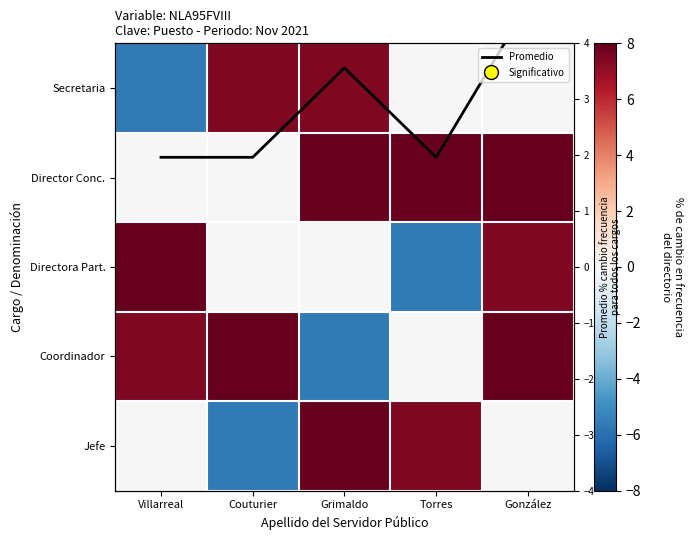

Rank the categories by Director Conc. value from lowest to highest.

Villarreal, Couturier, Grimaldo, Torres, González